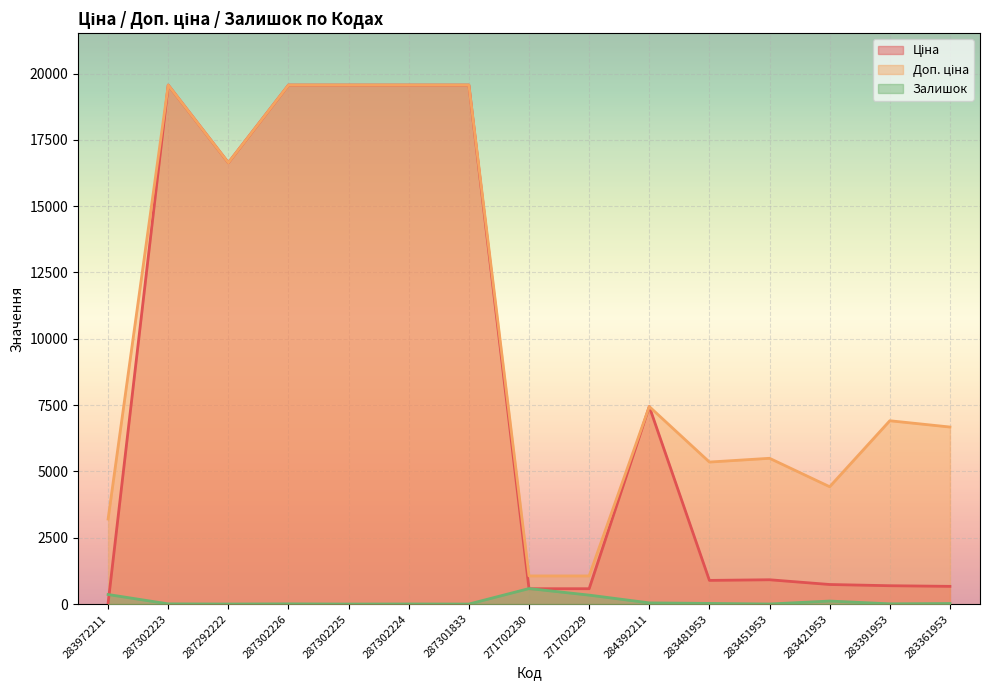

What is the label of the 7th point from the left?

287301833